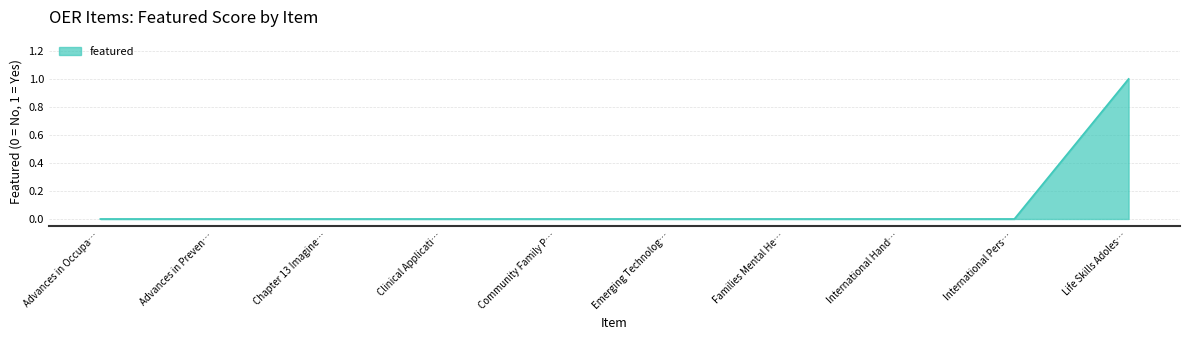

The chart shows a value of 0 at Clinical Applicati…. True or false?

True